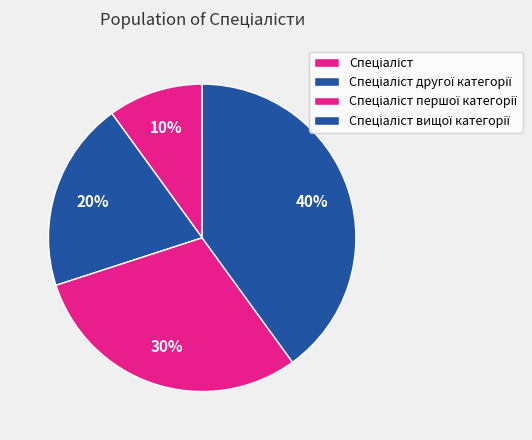

To the nearest percent, what is the difference between the largest and smallest slice percentages?

30%